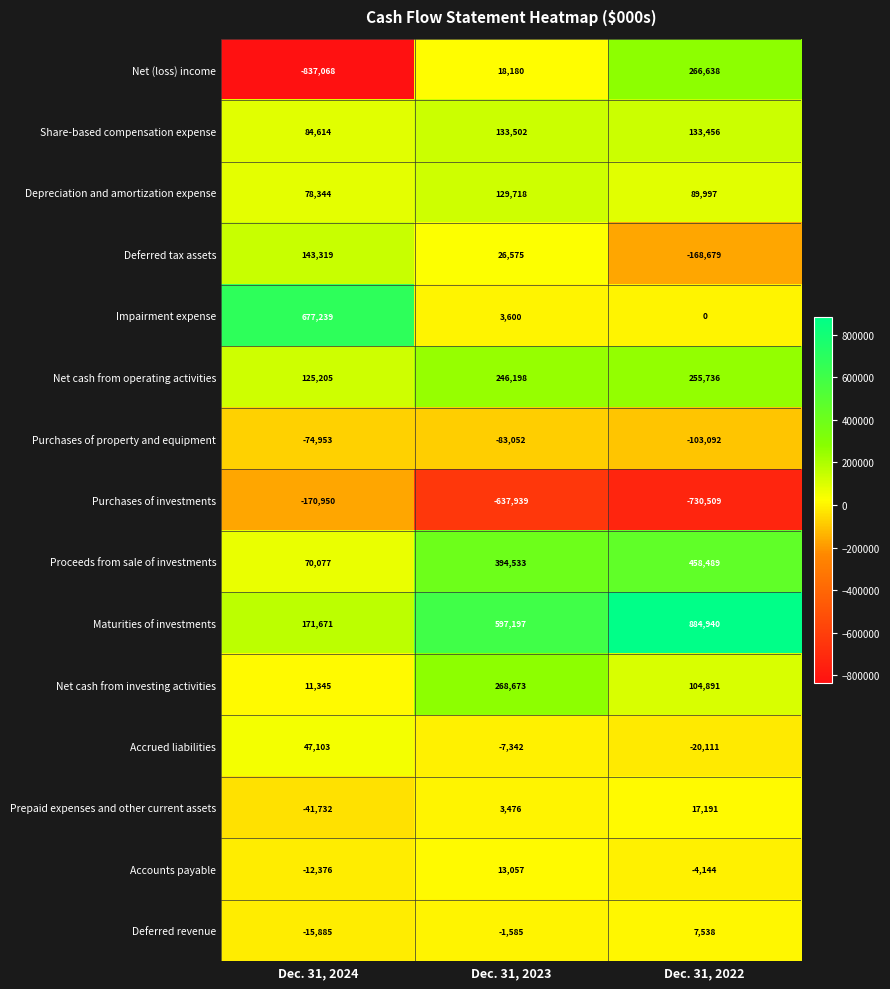

Rank the series at Dec. 31, 2022 from lowest to highest value.

Purchases of investments, Deferred tax assets, Purchases of property and equipment, Accrued liabilities, Accounts payable, Impairment expense, Deferred revenue, Prepaid expenses and other current assets, Depreciation and amortization expense, Net cash from investing activities, Share-based compensation expense, Net cash from operating activities, Net (loss) income, Proceeds from sale of investments, Maturities of investments